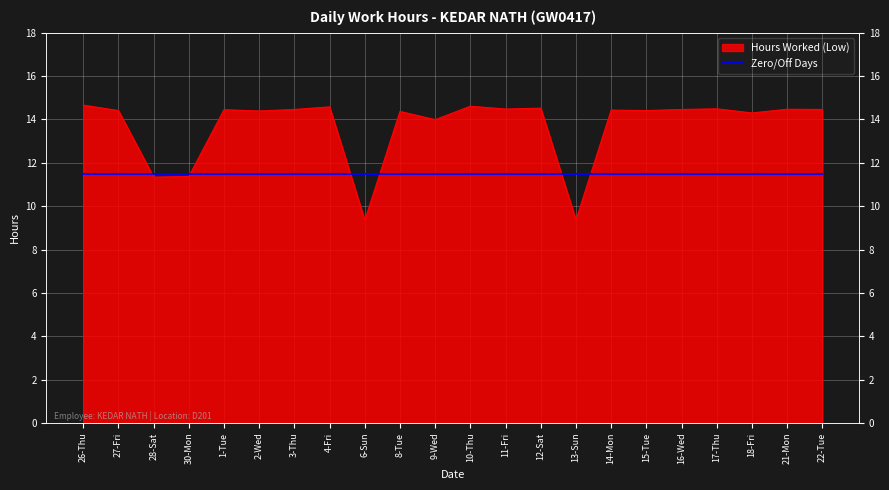

Count the number of categories in the chart.

22